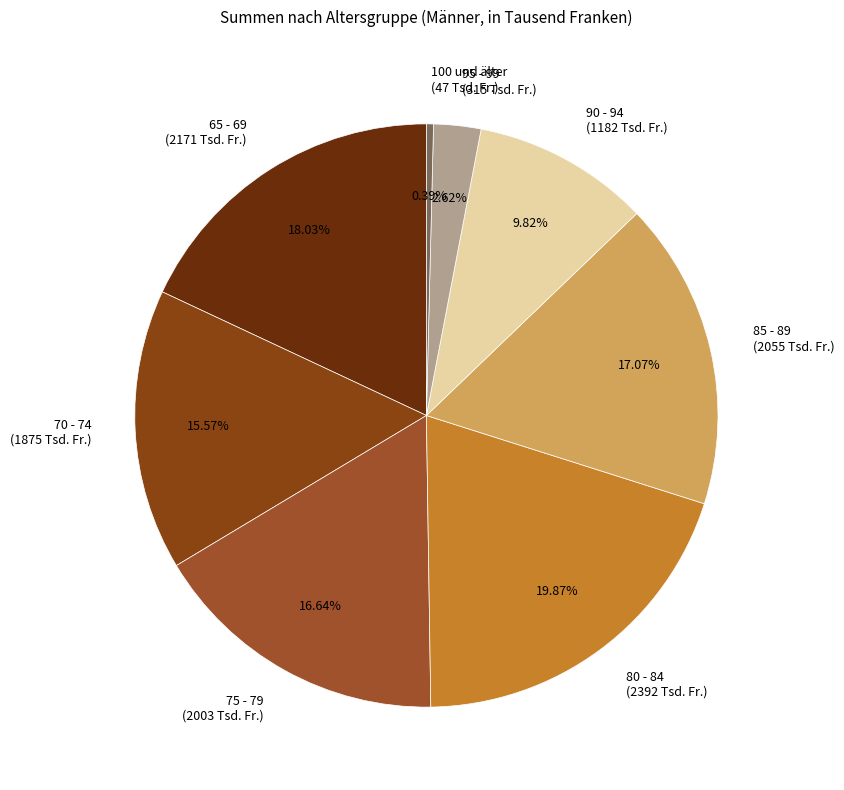

To the nearest percent, what is the difference between the largest and smallest slice percentages?

19%